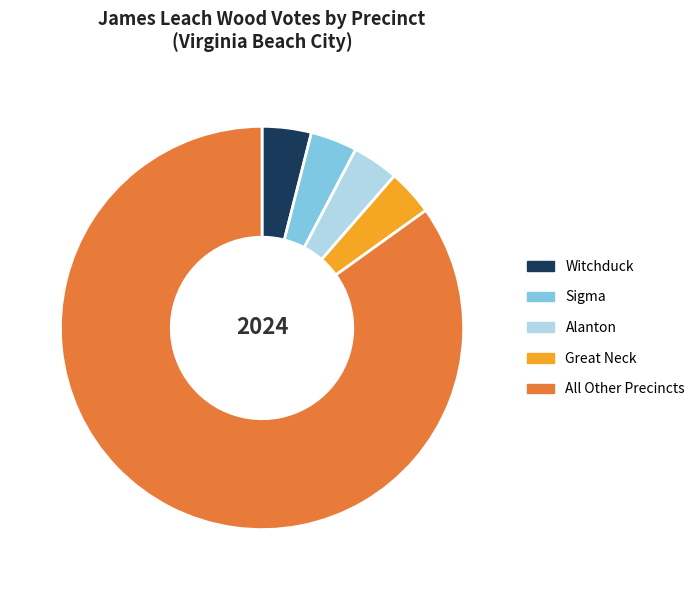

What is the ratio of the value at All Other Precincts to the value at Alanton?

22.9